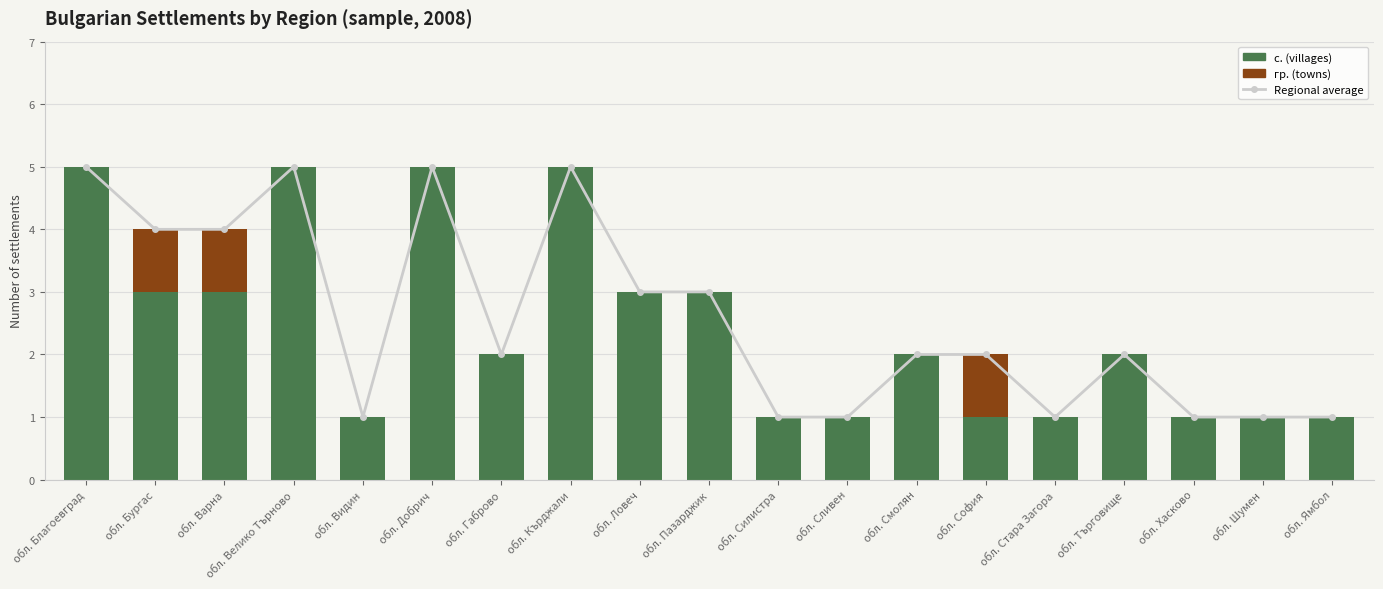

Rank the categories by с. (villages) value from highest to lowest.

обл. Благоевград, обл. Велико Търново, обл. Добрич, обл. Кърджали, обл. Бургас, обл. Варна, обл. Ловеч, обл. Пазарджик, обл. Габрово, обл. Смолян, обл. Търговище, обл. Видин, обл. Силистра, обл. Сливен, обл. София, обл. Стара Загора, обл. Хасково, обл. Шумен, обл. Ямбол